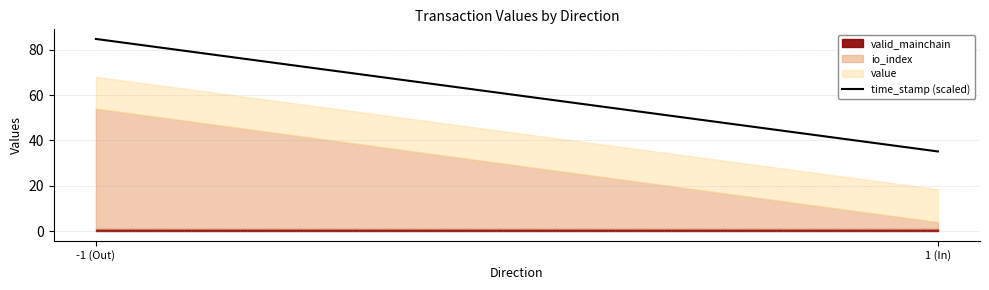

Rank the categories by value from highest to lowest.

-1 (Out), 1 (In)